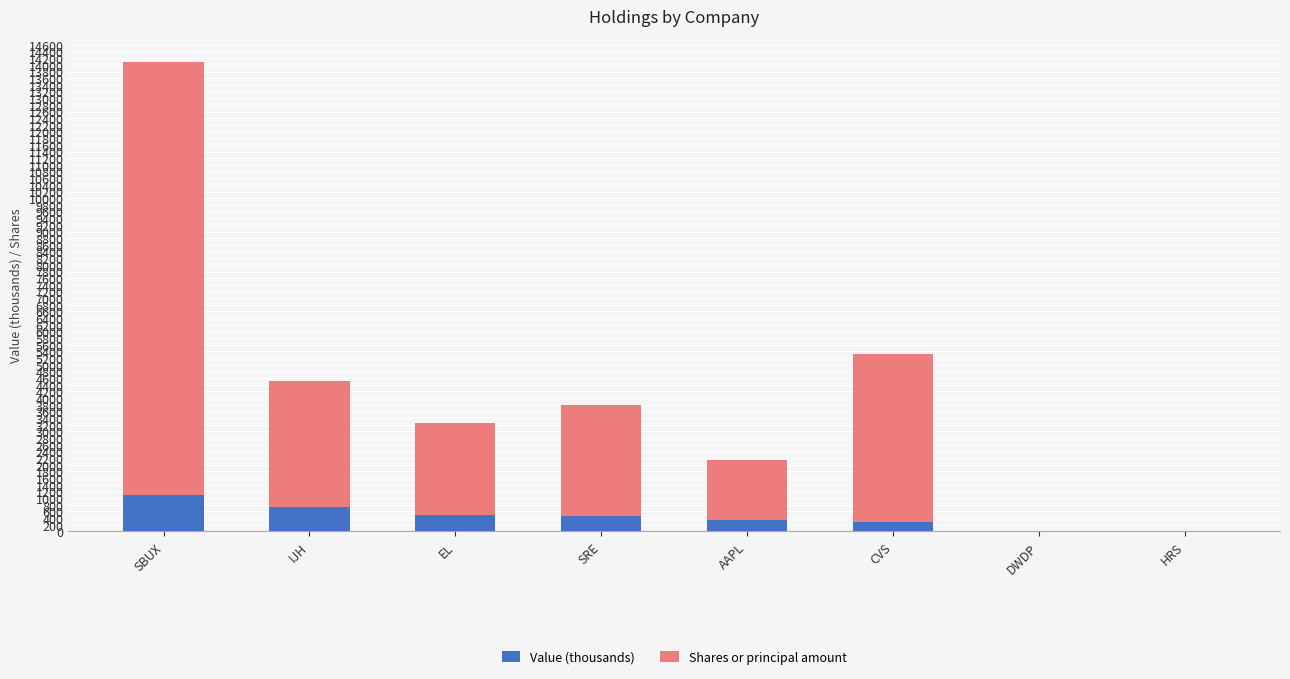

What is the sum of all Value (thousands) values?

3414